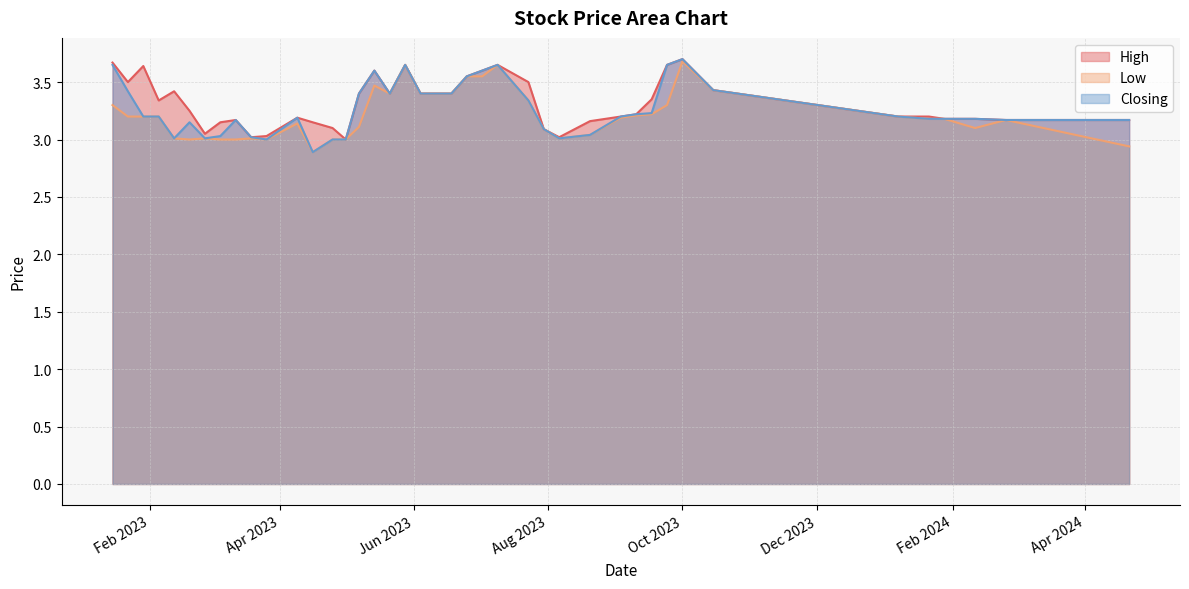

Is the value of Low at 14/05/2023 greater than the value of Closing at 17/09/2023?

Yes